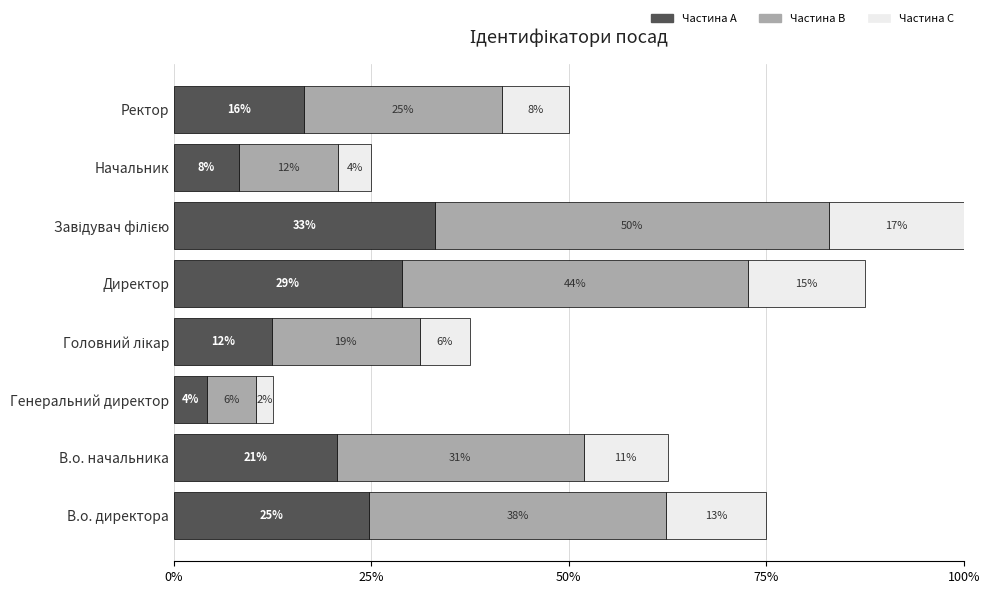

What are all the series names shown in the legend?

Частина A, Частина B, Частина C